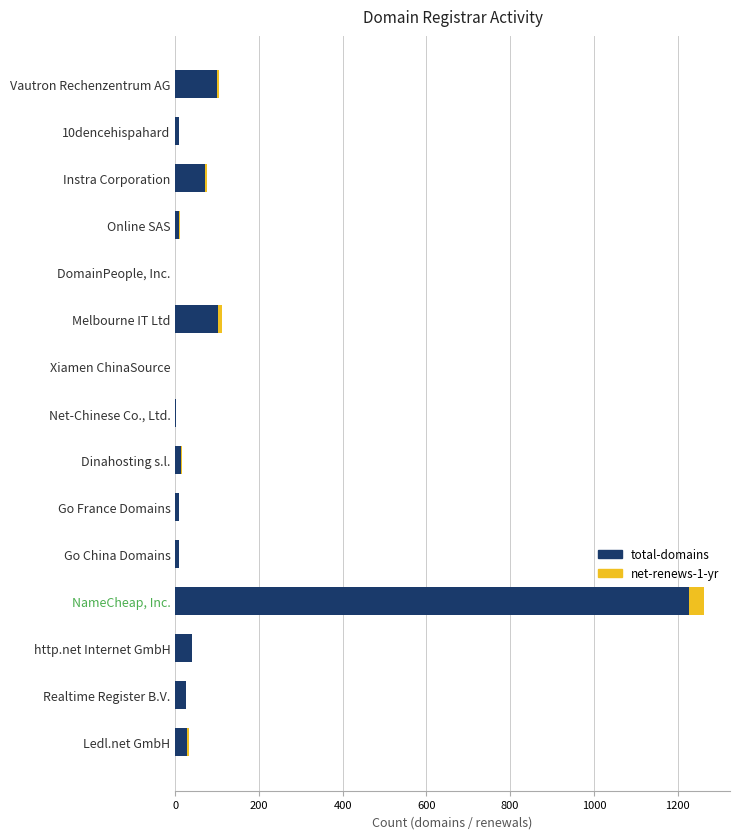

True or false: total-domains has a value of 819 at DomainPeople, Inc..

False